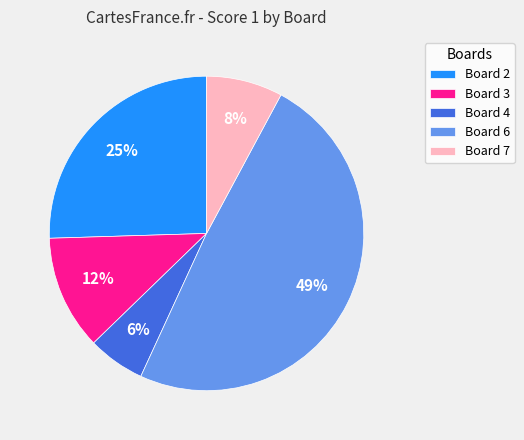

To the nearest percent, what is the combined percentage of Board 2 and Board 7?

33%